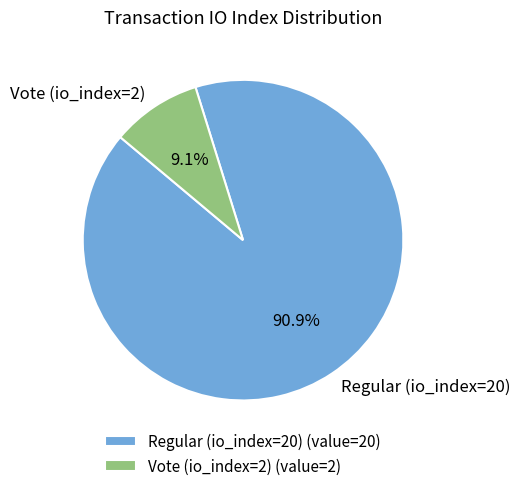

To the nearest percent, what percentage of the pie is Vote (io_index=2)?

9%